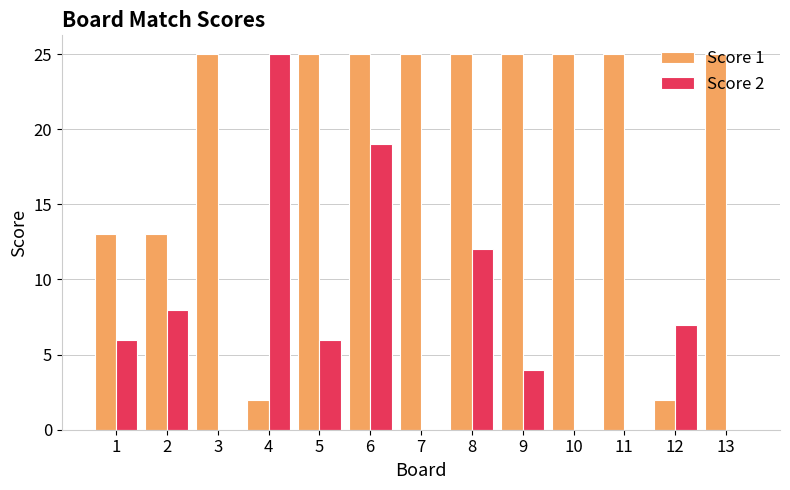

What is the total value across all series at 13?

25